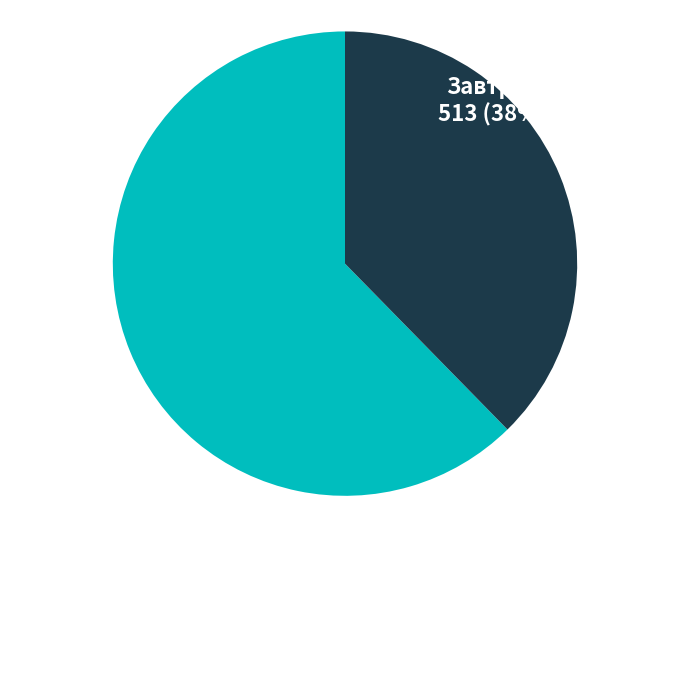

How many slices are in this pie chart?

2